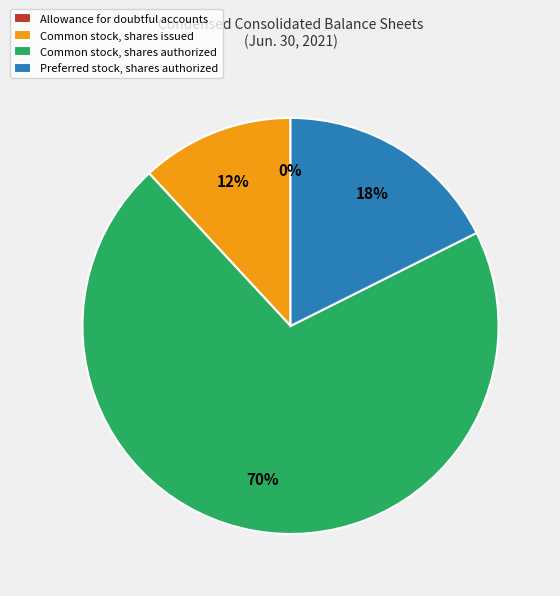

What percentage is the Preferred stock, shares authorized slice, to the nearest percent?

18%